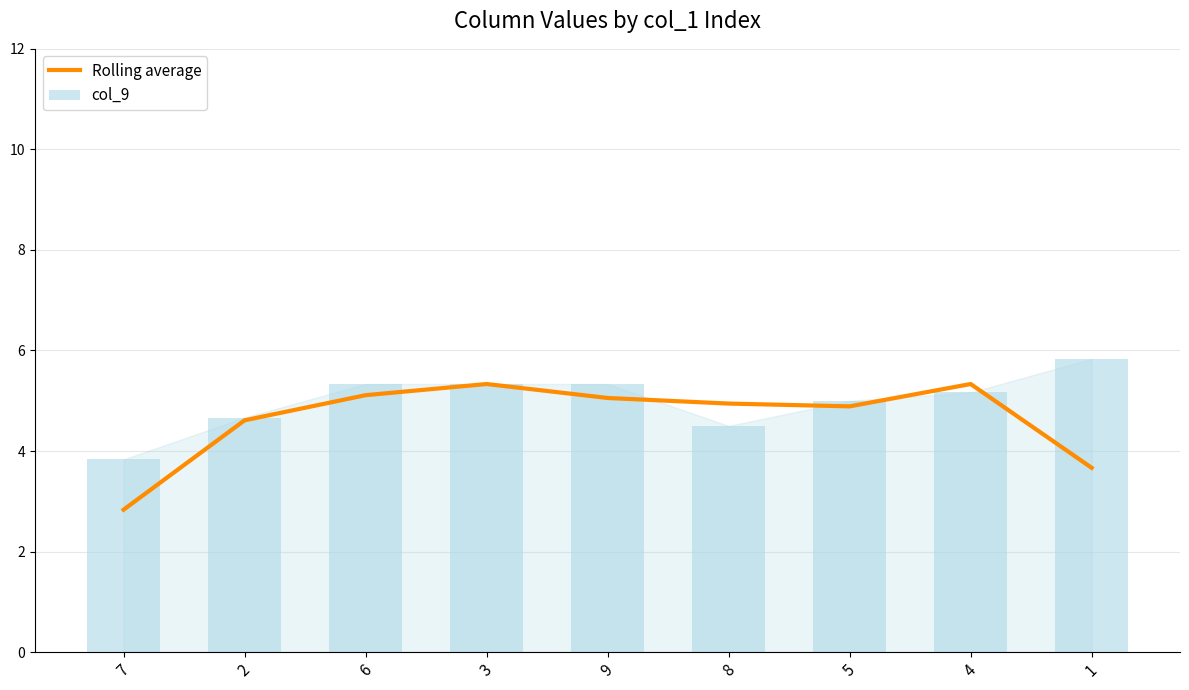

True or false: Rolling average has a value of 1.8 at 5.

False